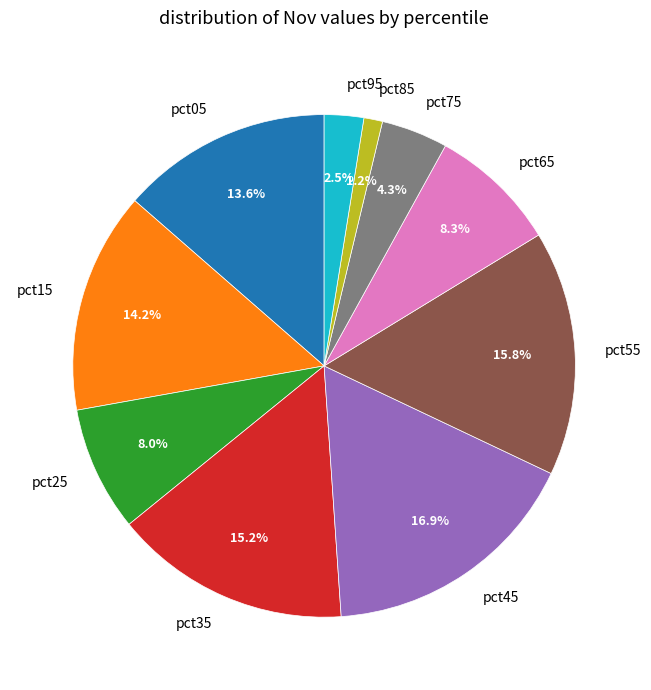

To the nearest percent, what is the difference between the largest and smallest slice percentages?

16%